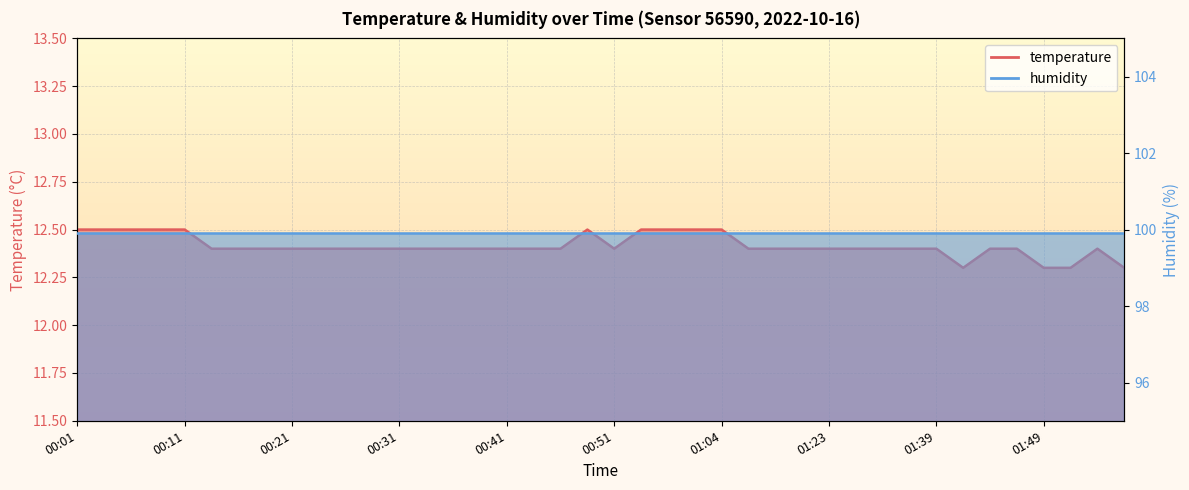

The chart shows a value of 4.3 at 01:31. True or false?

False